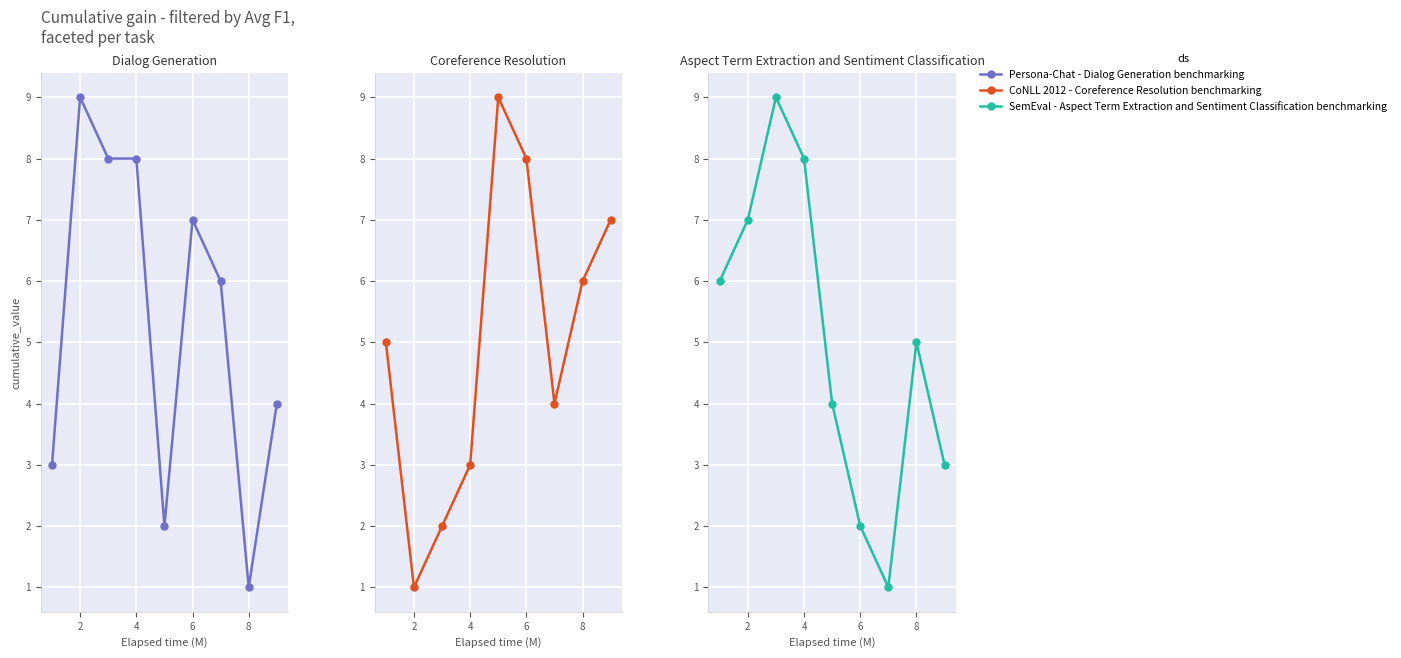

What is the difference between the maximum and minimum values in the Persona-Chat - Dialog Generation benchmarking series?

8